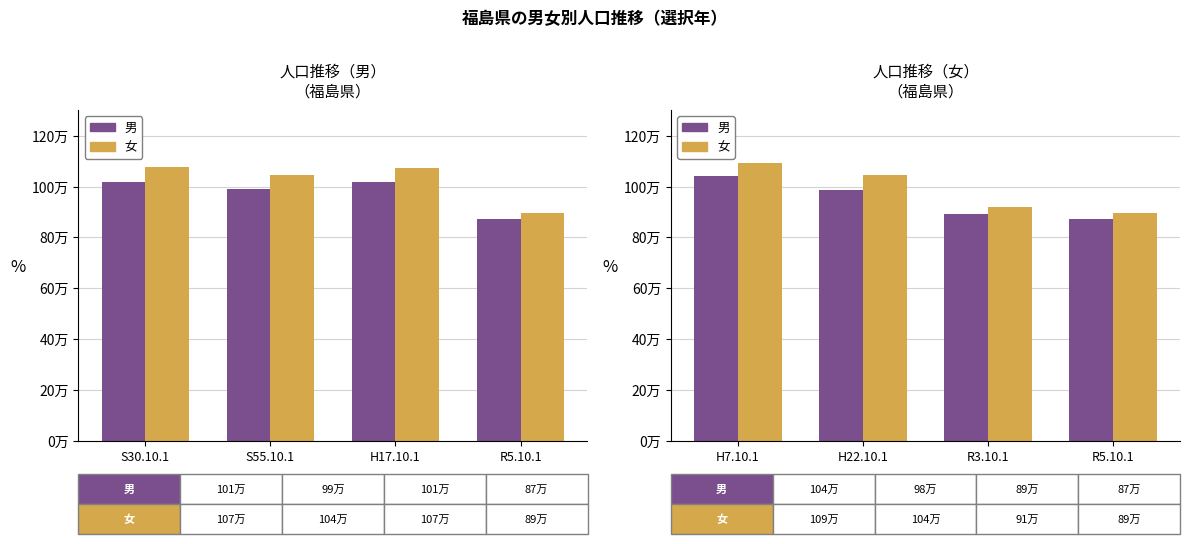

Which has a higher value, R3.10.1 or H7.10.1?

H7.10.1